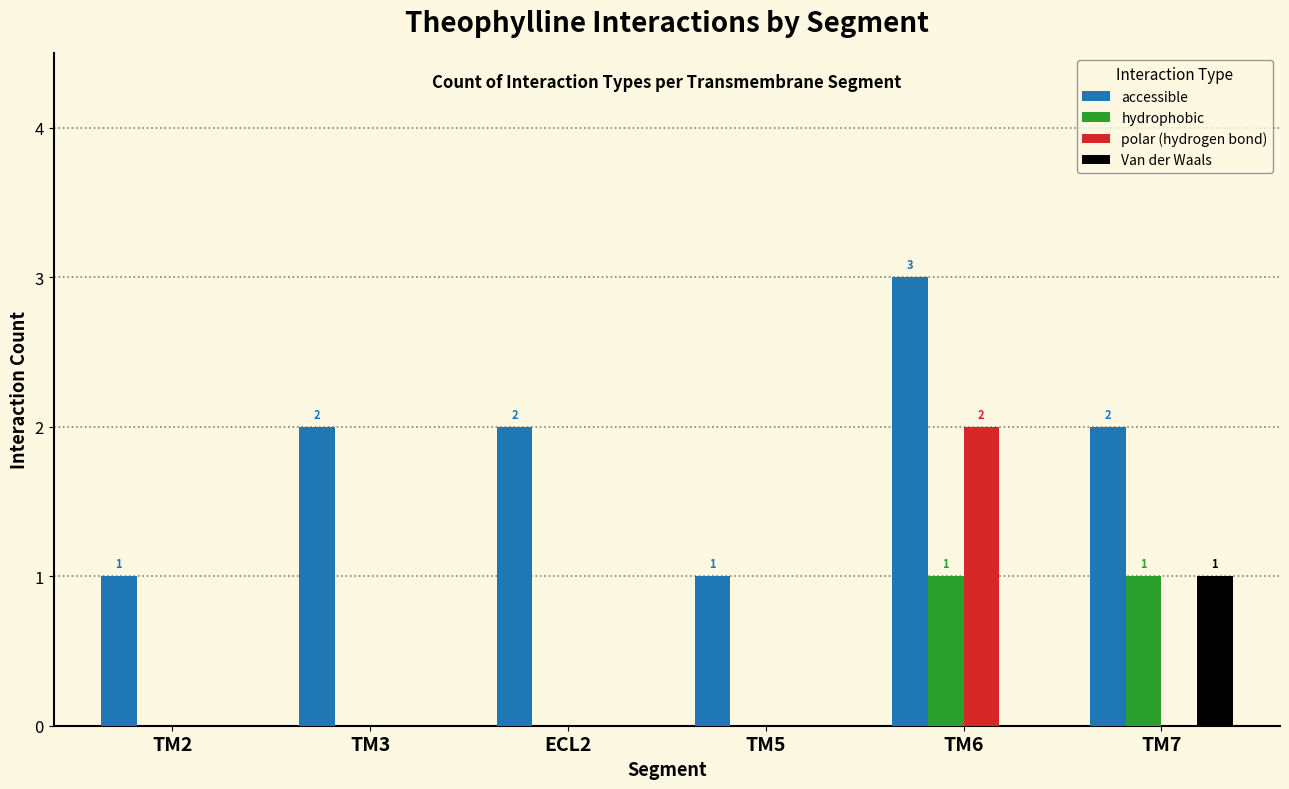

Which series changed the most between ECL2 and TM6?

polar (hydrogen bond)